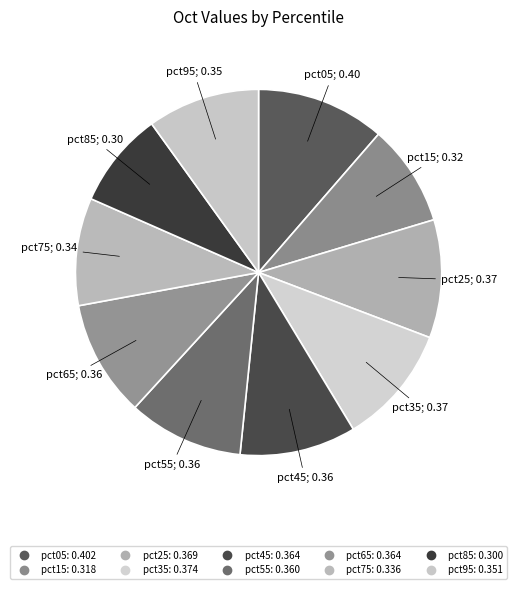

To the nearest percent, what percentage of the pie is pct85?

8%